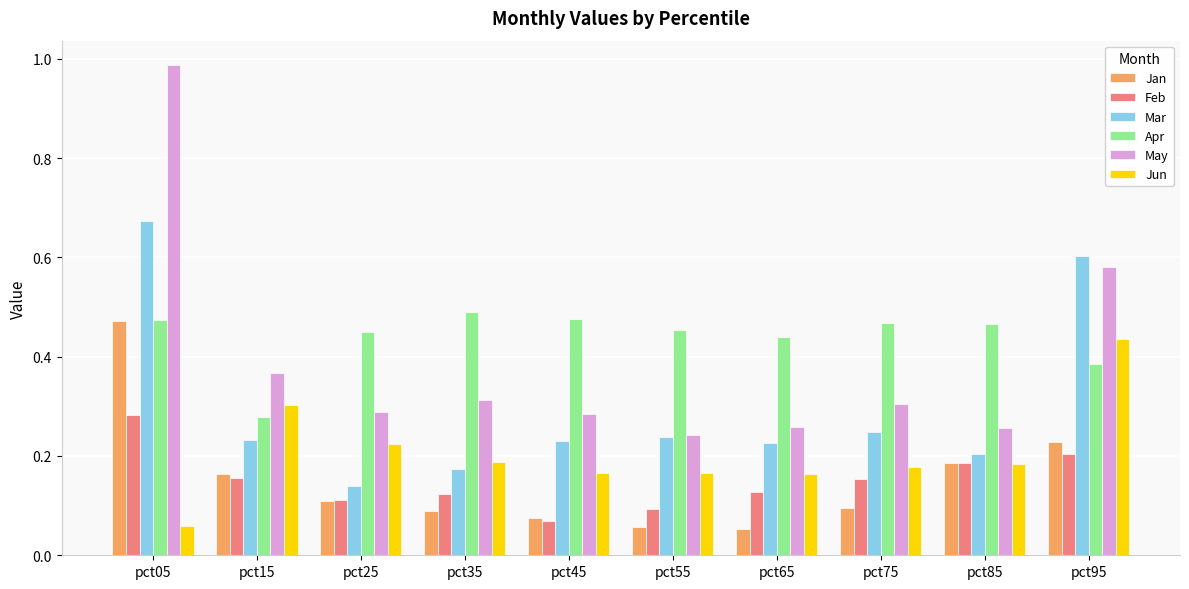

Which series has the largest range (max minus min)?

May